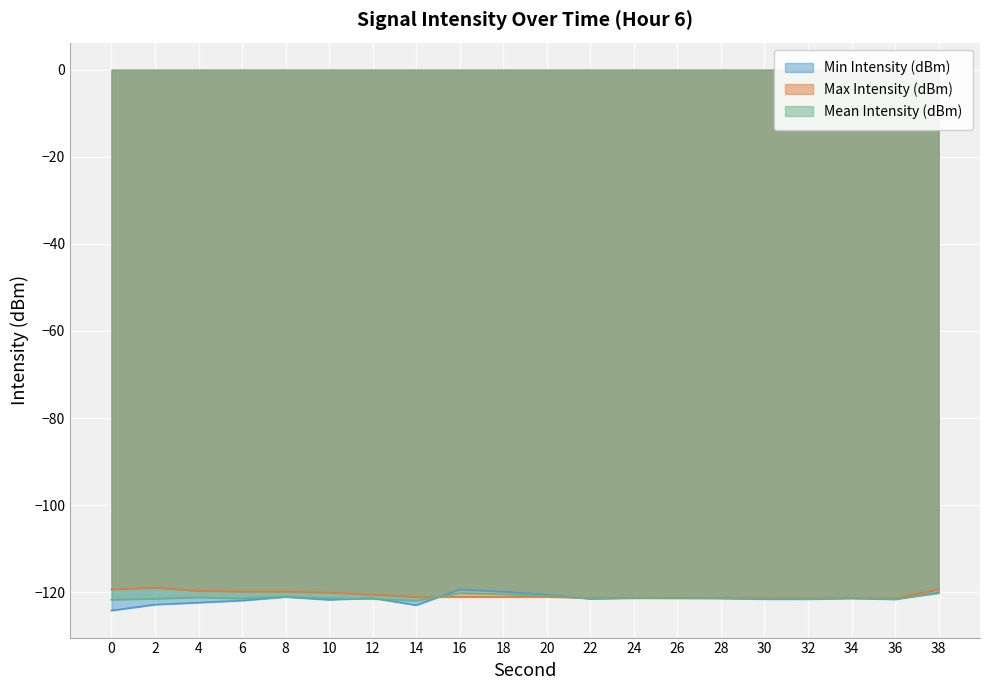

List the labels in order of Max Intensity (dBm) value, largest first.

2, 0, 38, 4, 6, 8, 10, 12, 14, 16, 18, 20, 22, 24, 26, 30, 28, 32, 34, 36